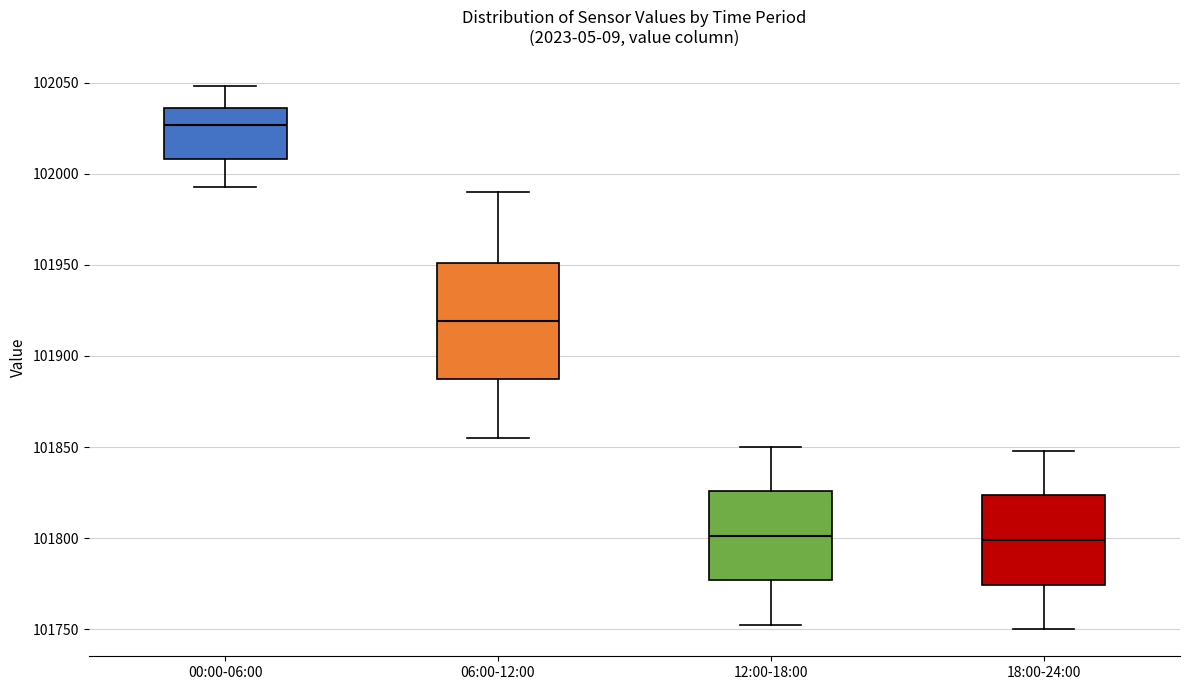

Which box has the highest median line?

00:00-06:00